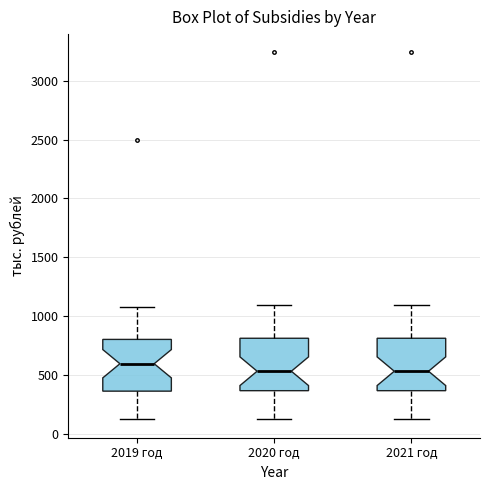

Reading left to right, transcribe this box plot: for each box, give where its median line is, the range the box spans, and where its two whiskers end, as read against the y-axis. The values are not printed on the chart, so give them approximately, as read against the axis.

2019 год: median 600, box 350 to 800, whiskers 100 to 1050
2020 год: median 550, box 350 to 800, whiskers 100 to 1100
2021 год: median 550, box 350 to 800, whiskers 100 to 1100